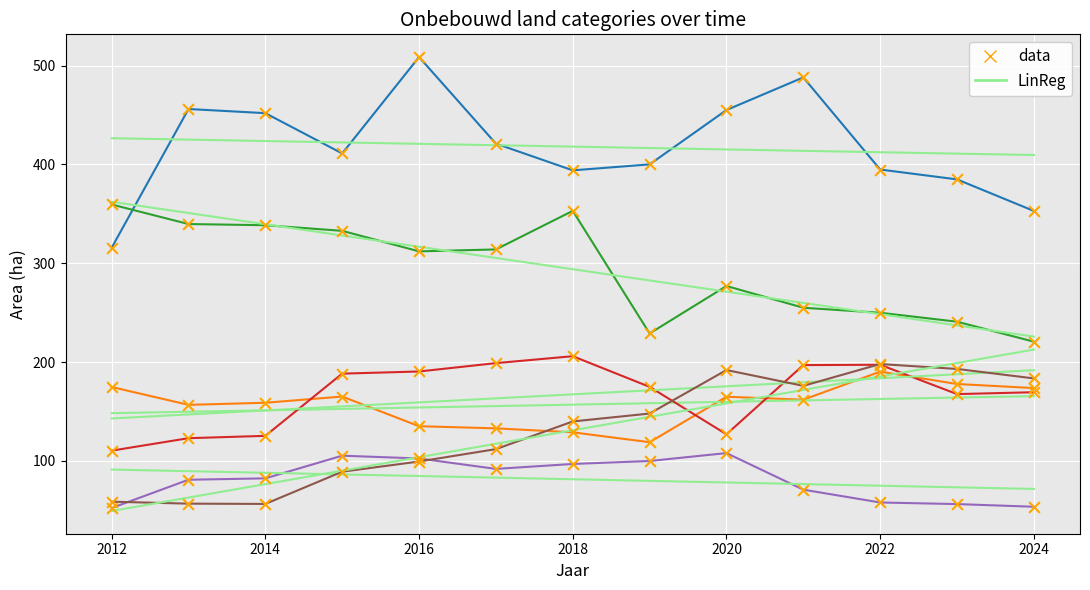

At how many categories does at least one series exceed 275?

13